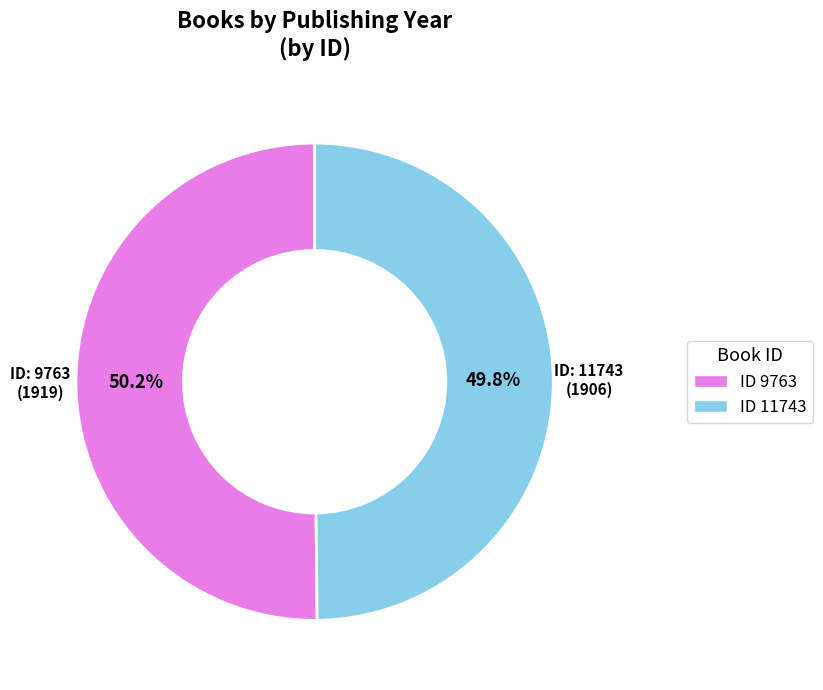

Is there a majority slice in this chart?

Yes